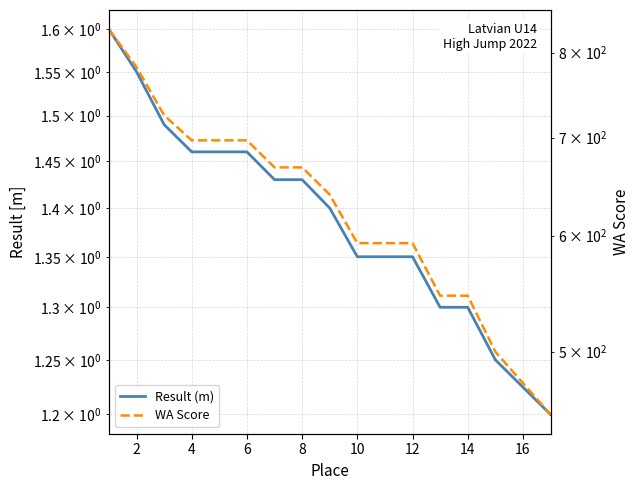

Which series has the largest total across all categories?

WA Score